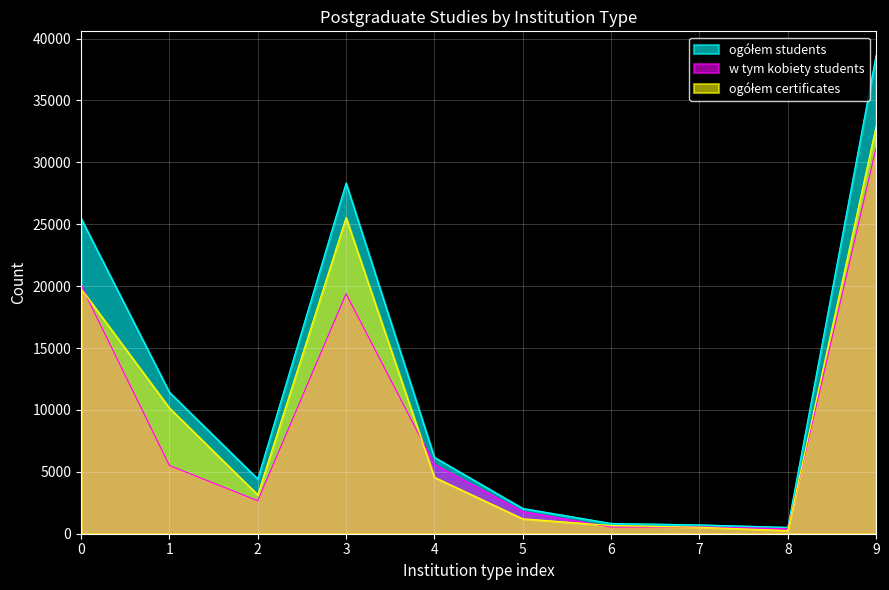

True or false: ogółem certificates and ogółem students cross at least once.

False